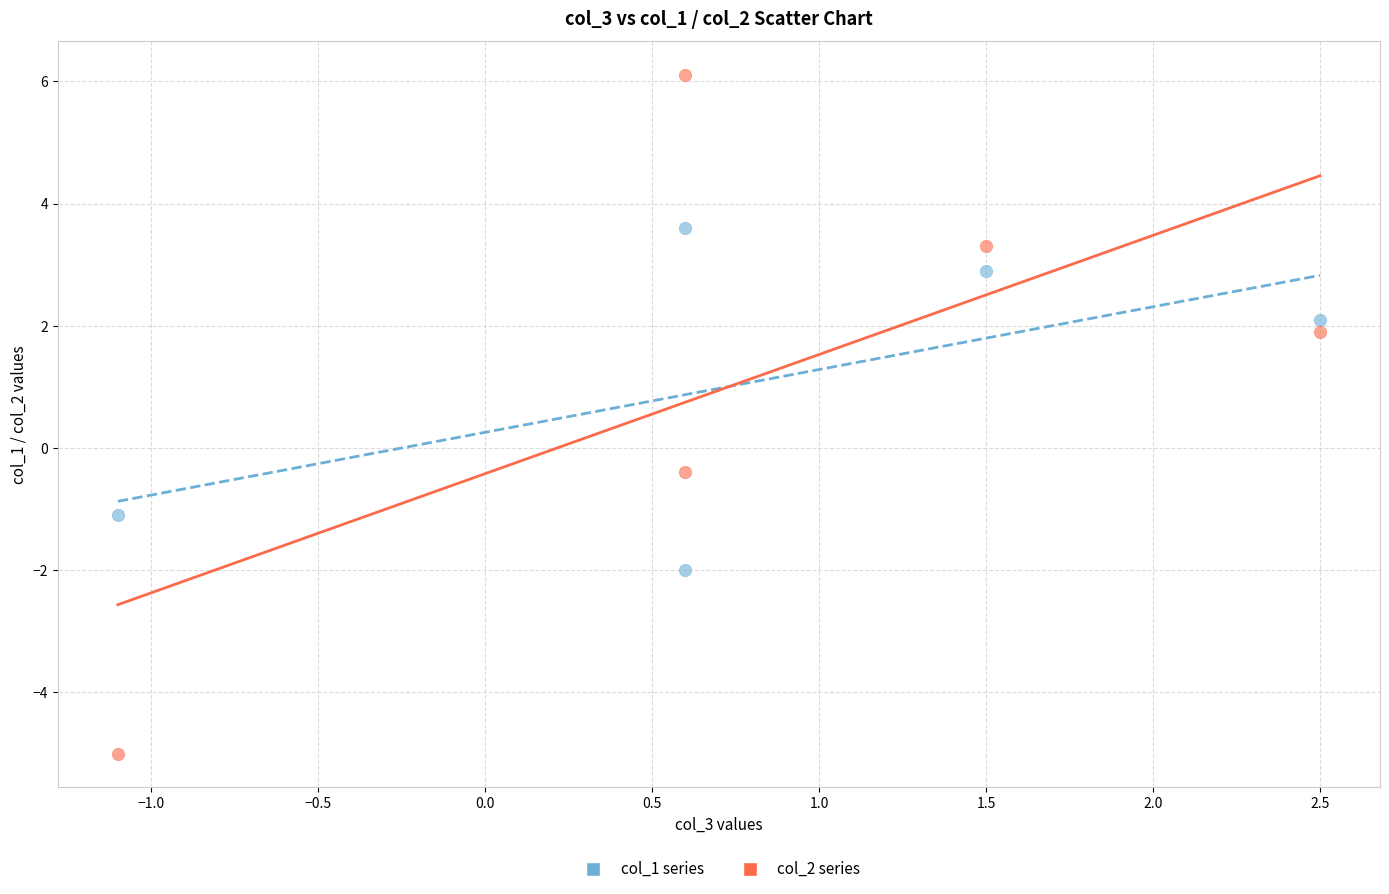

Across all series, what Y value is closest to 0?

-0.4